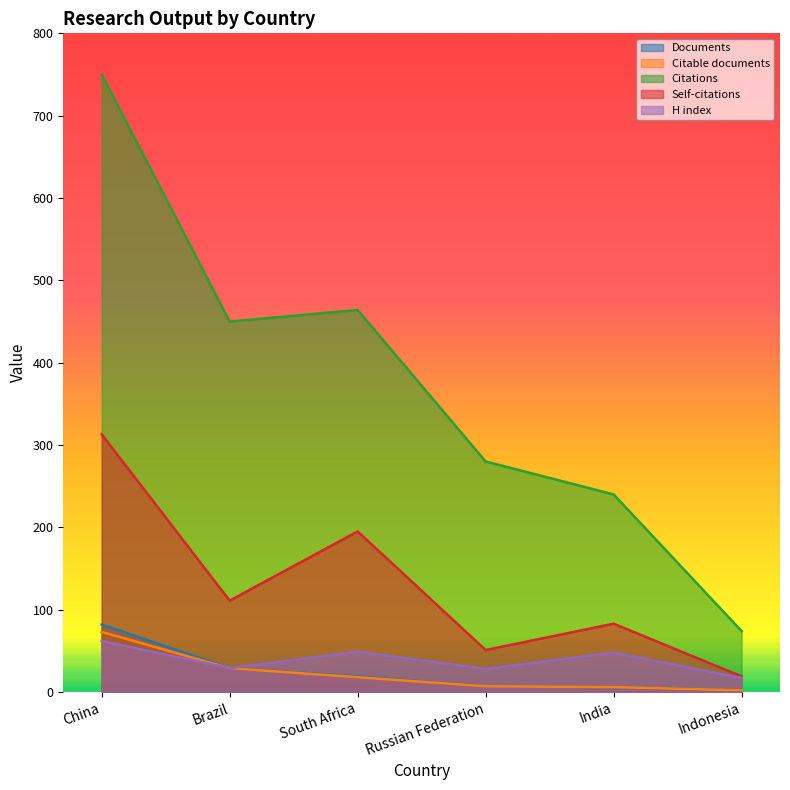

Reading left to right, list all the values displayed in this chart.

Documents: China=82	Brazil=29	South Africa=19	Russian Federation=7	India=6	Indonesia=2
Citable documents: China=73	Brazil=29	South Africa=18	Russian Federation=7	India=6	Indonesia=2
Citations: China=750	Brazil=450	South Africa=464	Russian Federation=280	India=240	Indonesia=74
Self-citations: China=313	Brazil=111	South Africa=195	Russian Federation=51	India=83	Indonesia=19
H index: China=62	Brazil=29	South Africa=49	Russian Federation=28	India=48	Indonesia=17